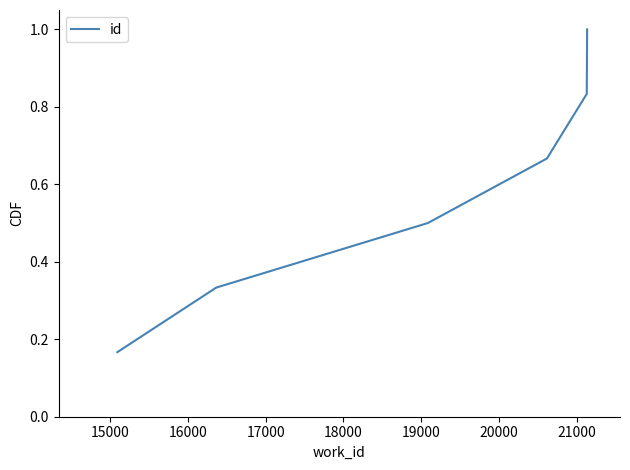

What is the greatest value displayed?

1.0